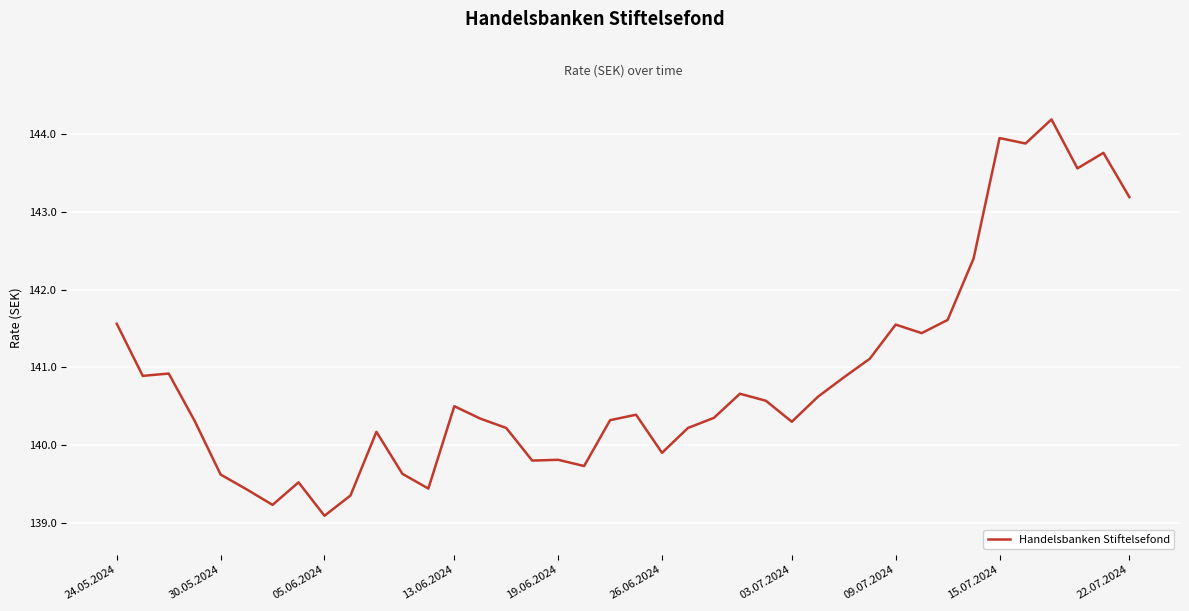

What is the smallest value displayed?

139.1